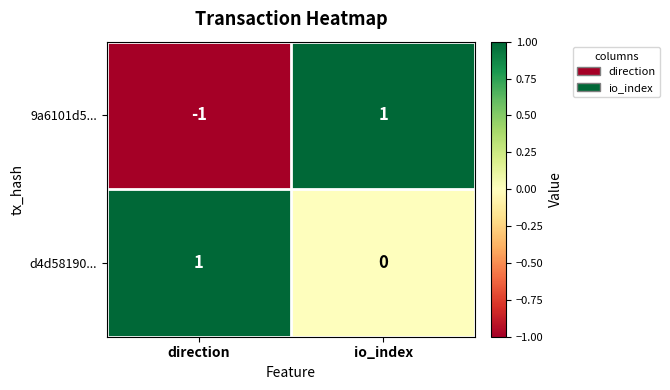

Is the value of 9a6101d5... at io_index greater than the value of d4d58190... at io_index?

Yes